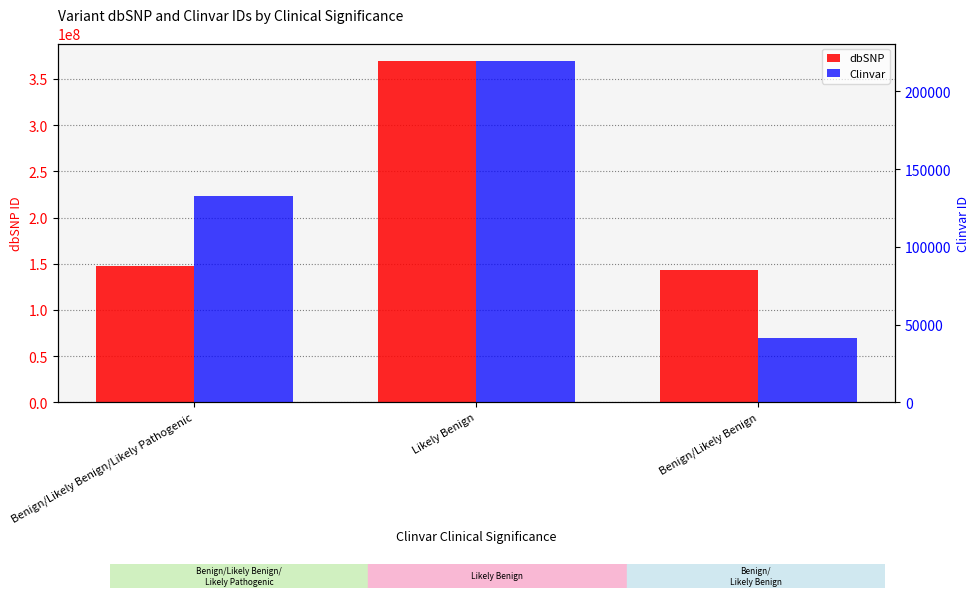

What are all the series names shown in the legend?

dbSNP, Clinvar